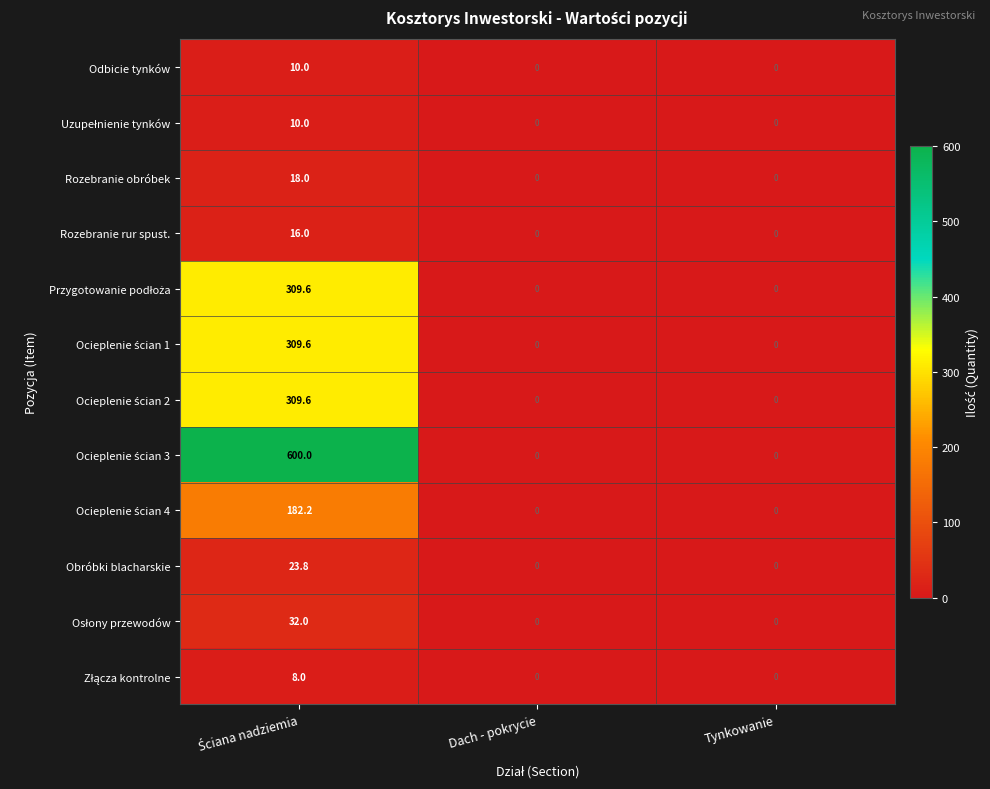

What is the maximum value for Obróbki blacharskie?

23.8